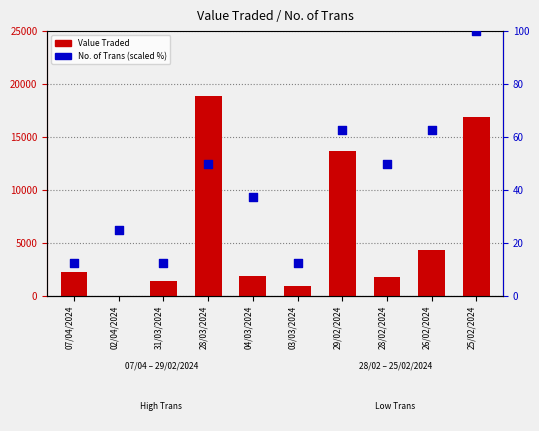

Which series has the largest Y range (max minus min)?

Value Traded